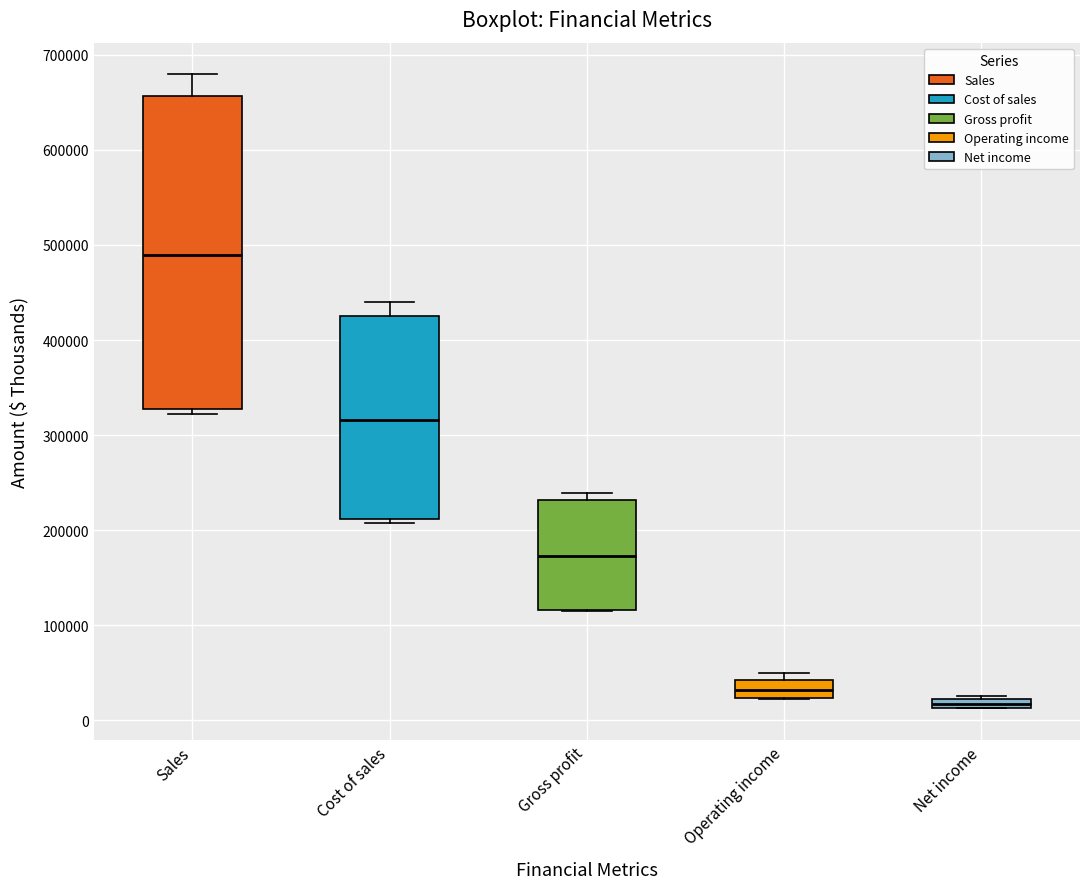

Which box's median line is the highest?

Sales